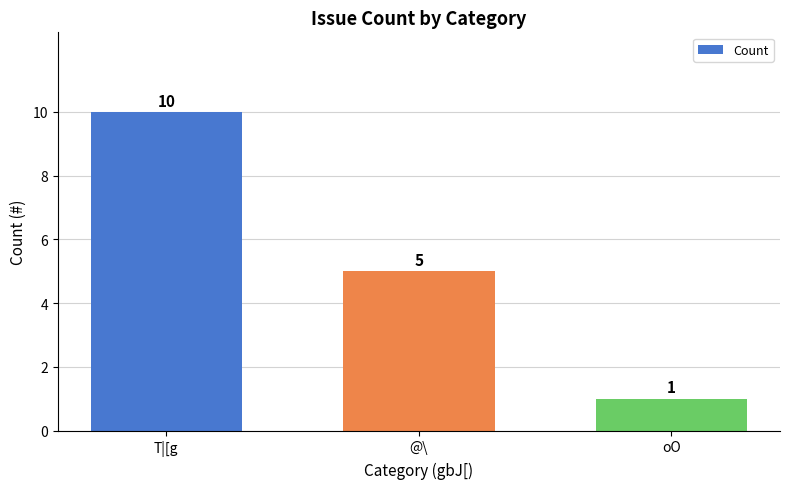

Reading left to right, transcribe all the data shown in this chart.

T|[g=10	@\=5	oO=1